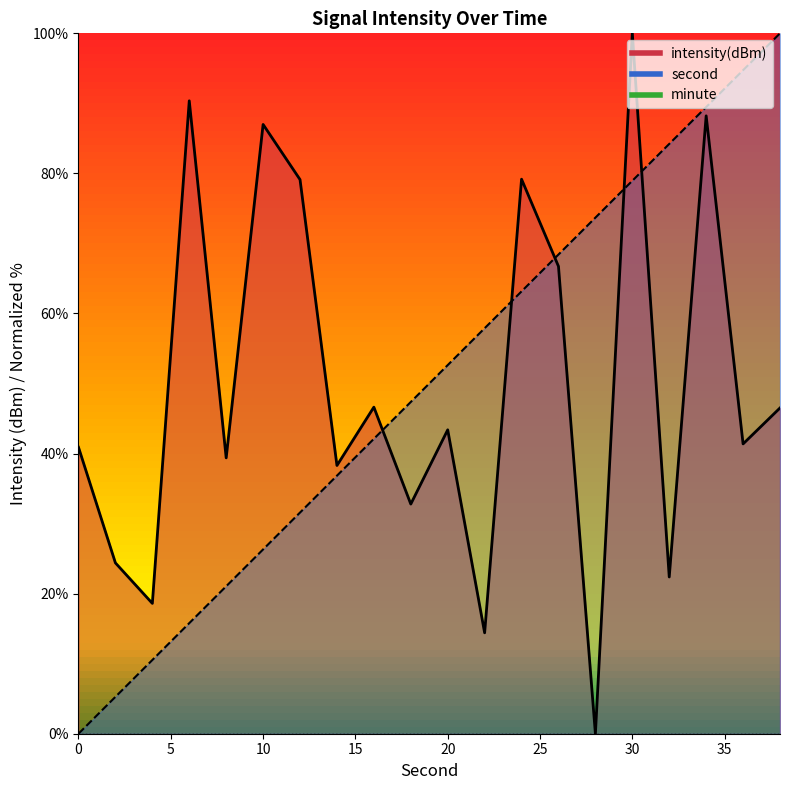

What is the approximate value of second at 4?

10.5